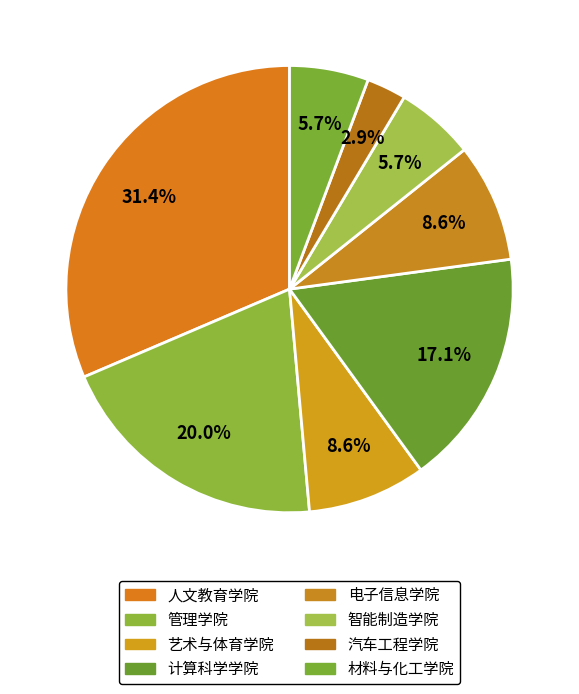

Which category has the biggest portion of the pie?

人文教育学院